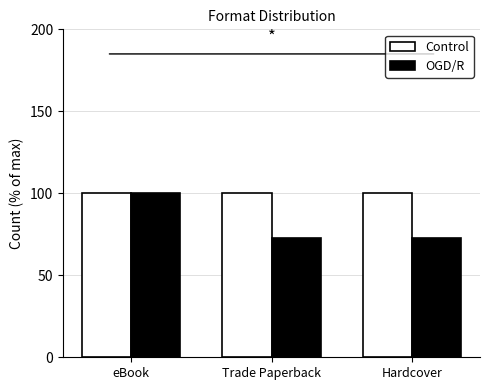

At which category is the sum across all series the highest?

eBook